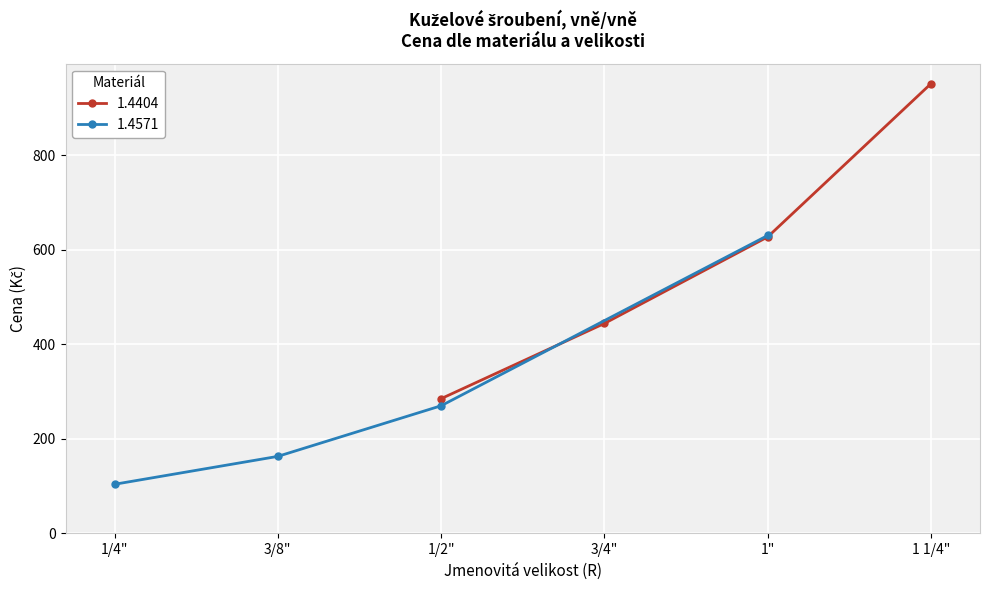

What is the smallest value displayed?

104